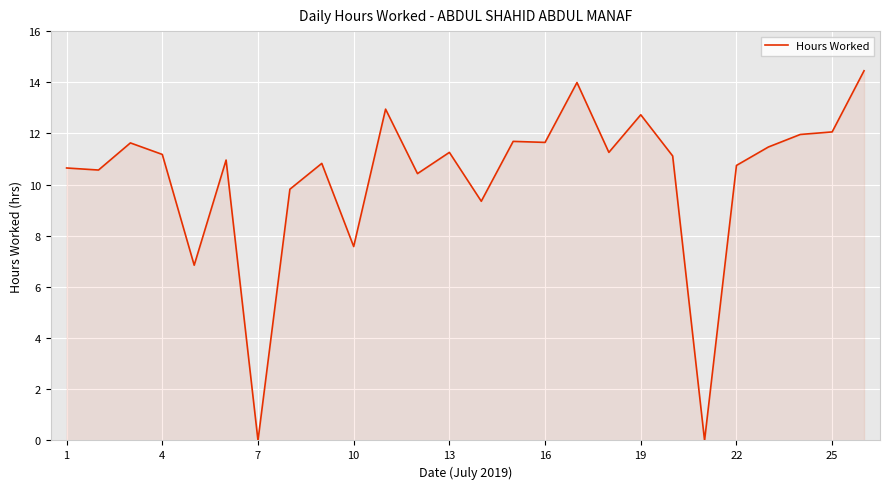

Does the chart have visible grid lines?

Yes